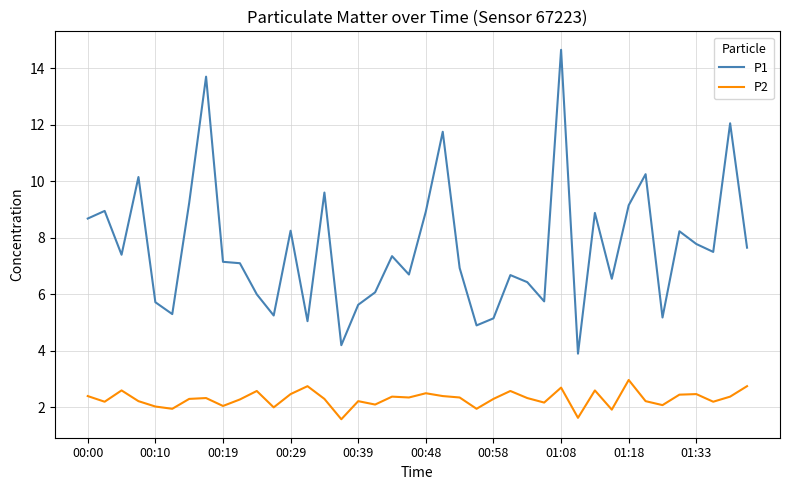

True or false: P1 and P2 intersect in this chart.

False